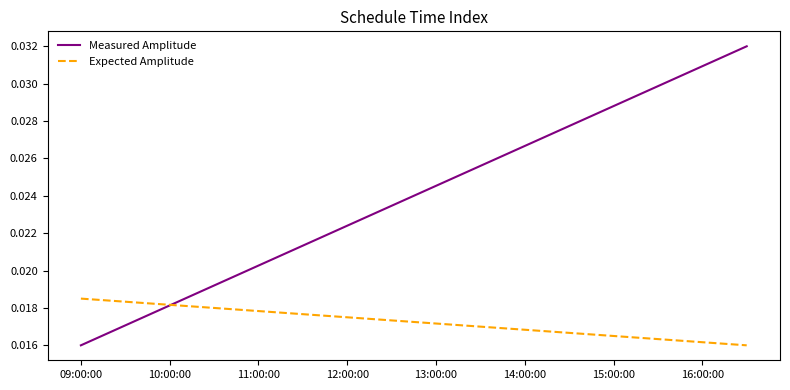

At how many categories does at least one series exceed 0?

31